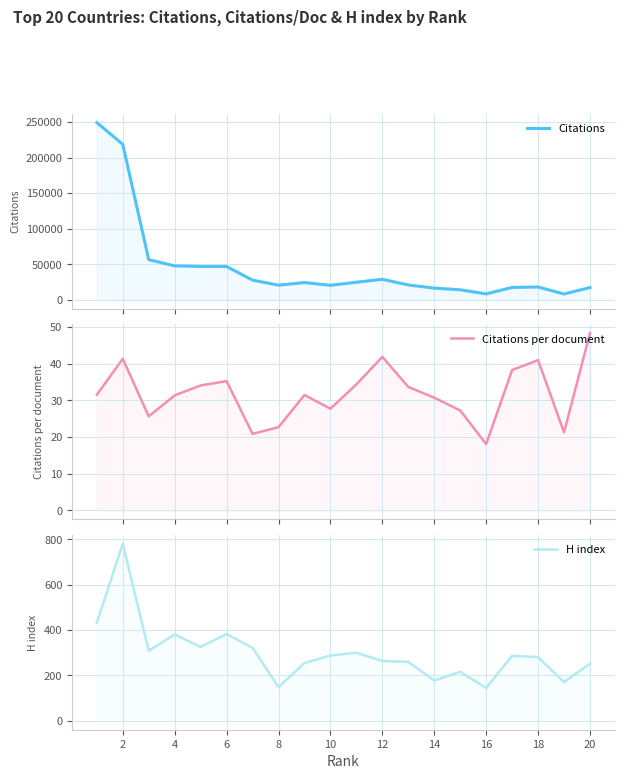

Rank the series by their maximum value, from lowest to highest.

Citations per document, H index, Citations